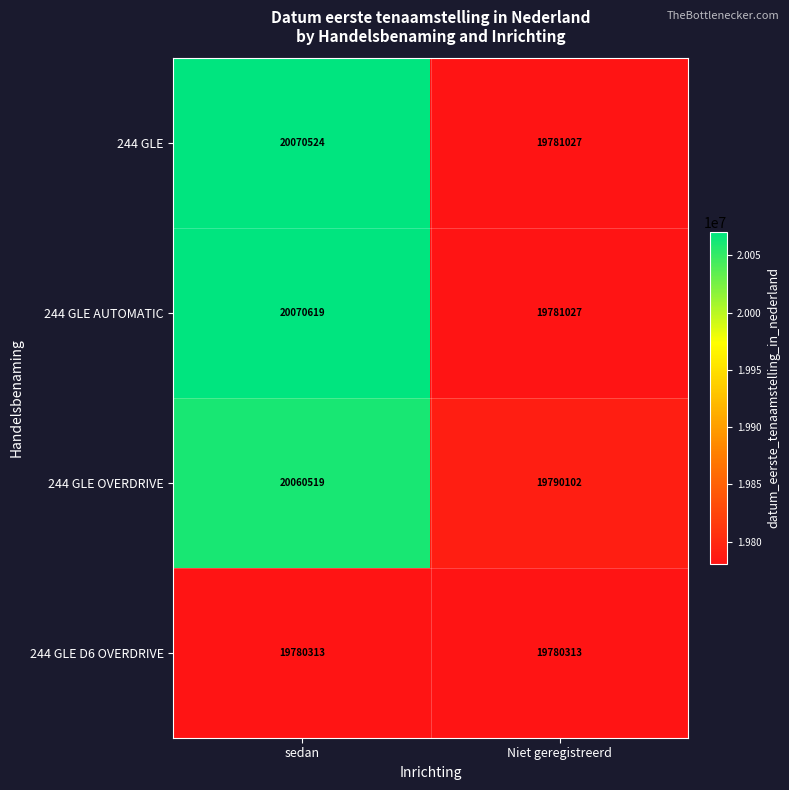

Where is 244 GLE OVERDRIVE nearest to the value 19925310?

Niet geregistreerd